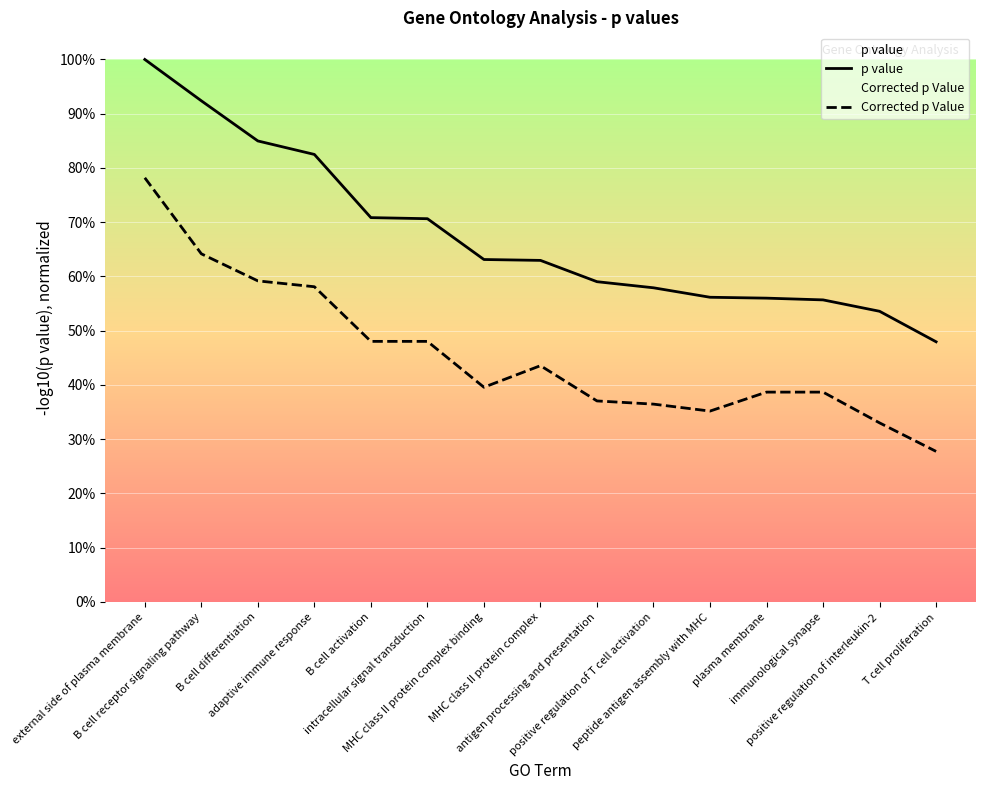

The value of Corrected p Value at B cell activation is 0.5. True or false?

True